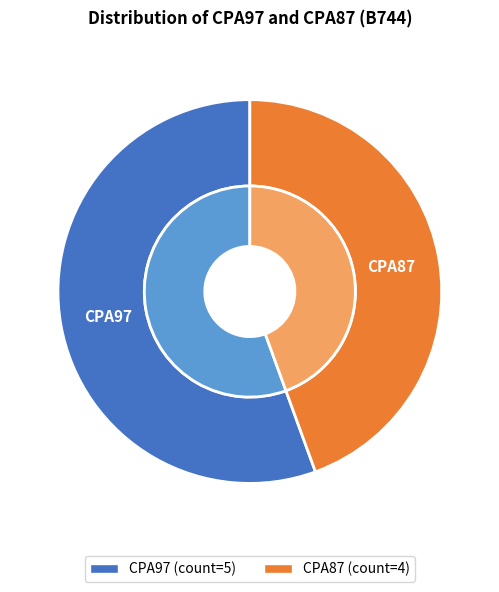

Is it true that CPA97 is 69% of the pie?

False